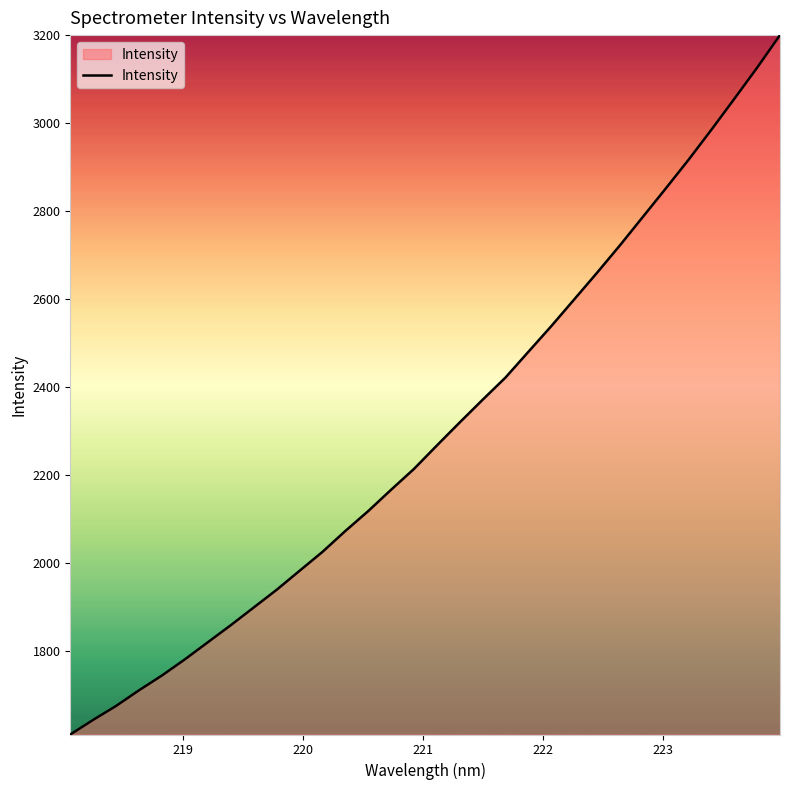

What is the smallest value displayed?

1609.5